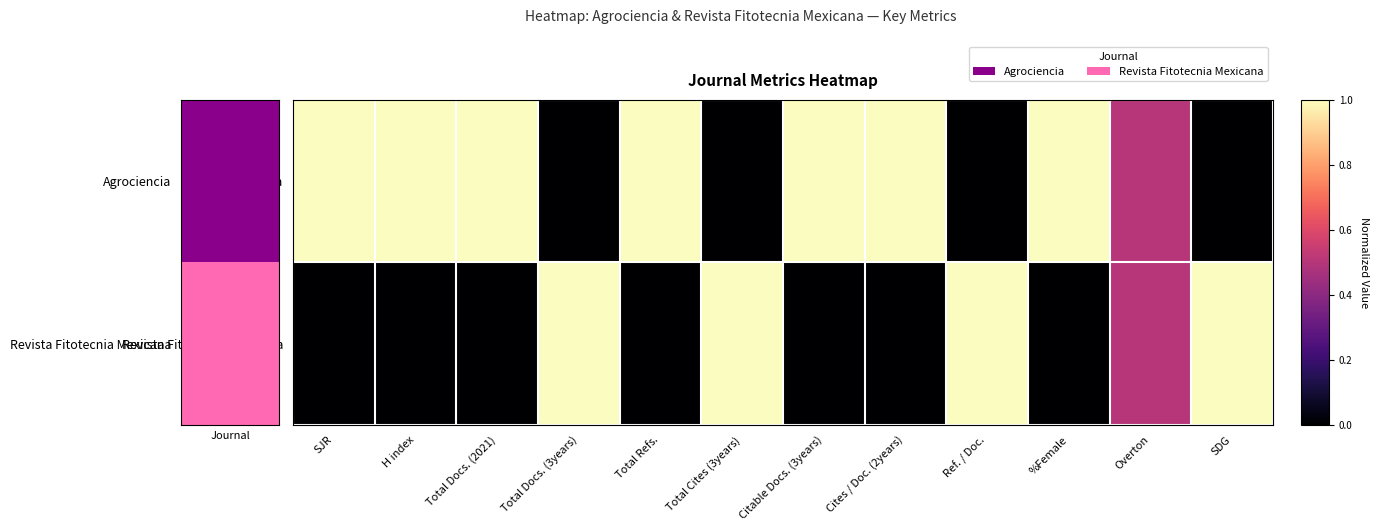

How many categories are shown in the chart?

12